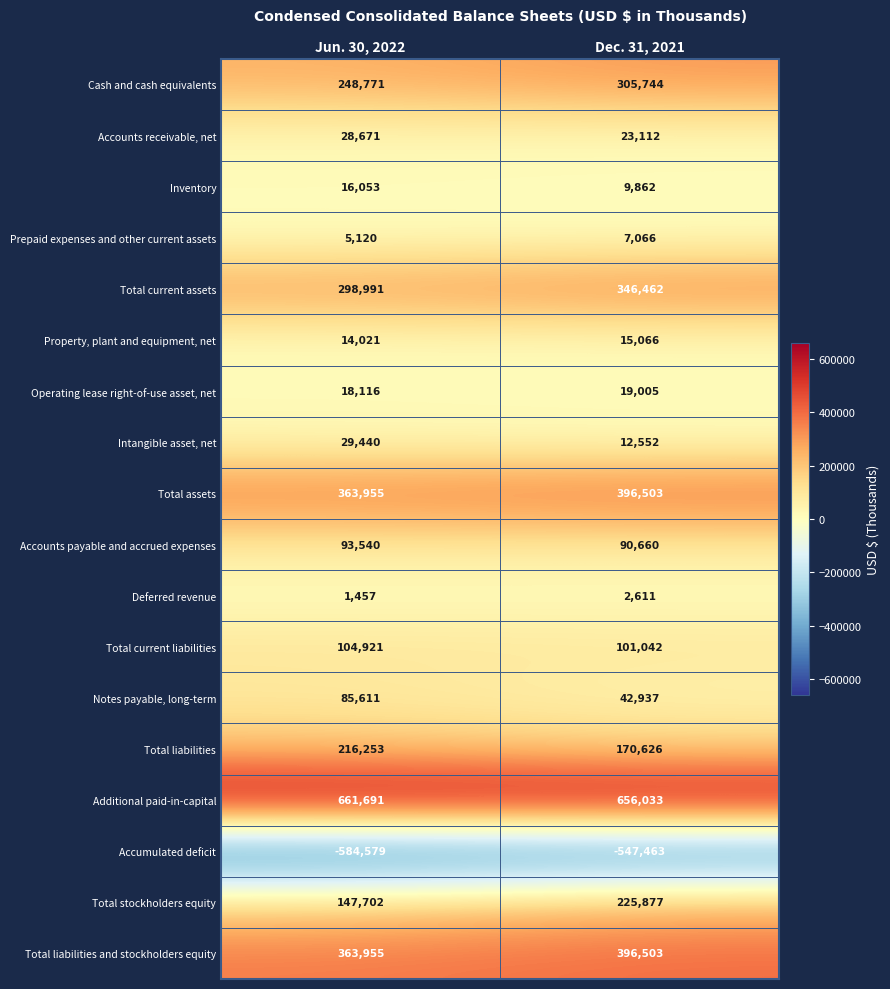

What is the greatest value displayed?

661691